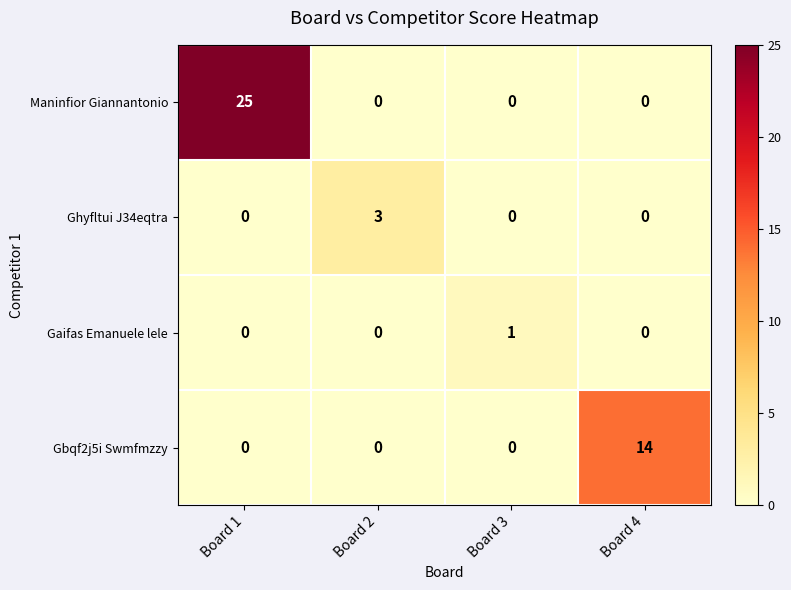

List the series in order of their peak value, lowest first.

Gaifas Emanuele lele, Ghyfltui J34eqtra, Gbqf2j5i Swmfmzzy, Maninfior Giannantonio